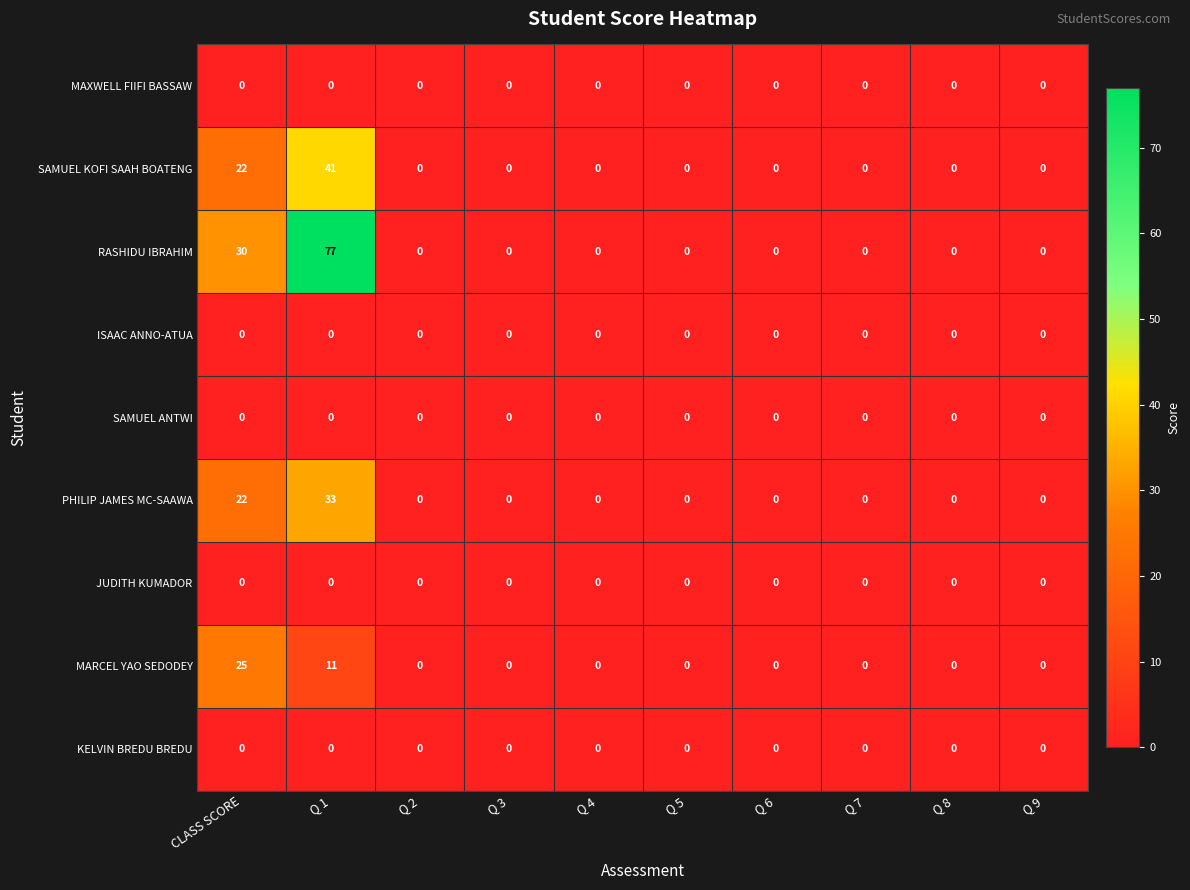

Between CLASS SCORE and Q 3, which series saw the biggest shift?

RASHIDU IBRAHIM